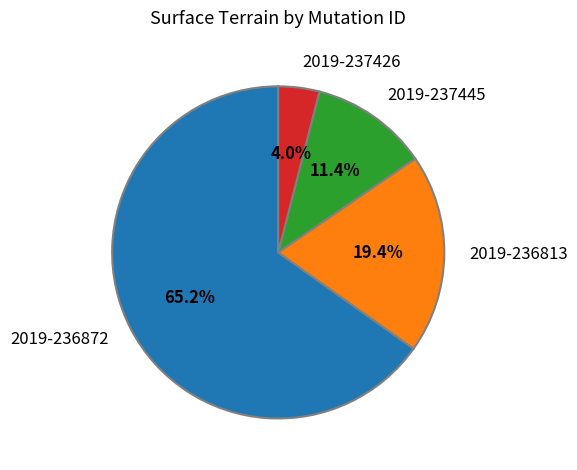

Combined, what portion of the pie is 2019-237445 and 2019-236813?

30.8%